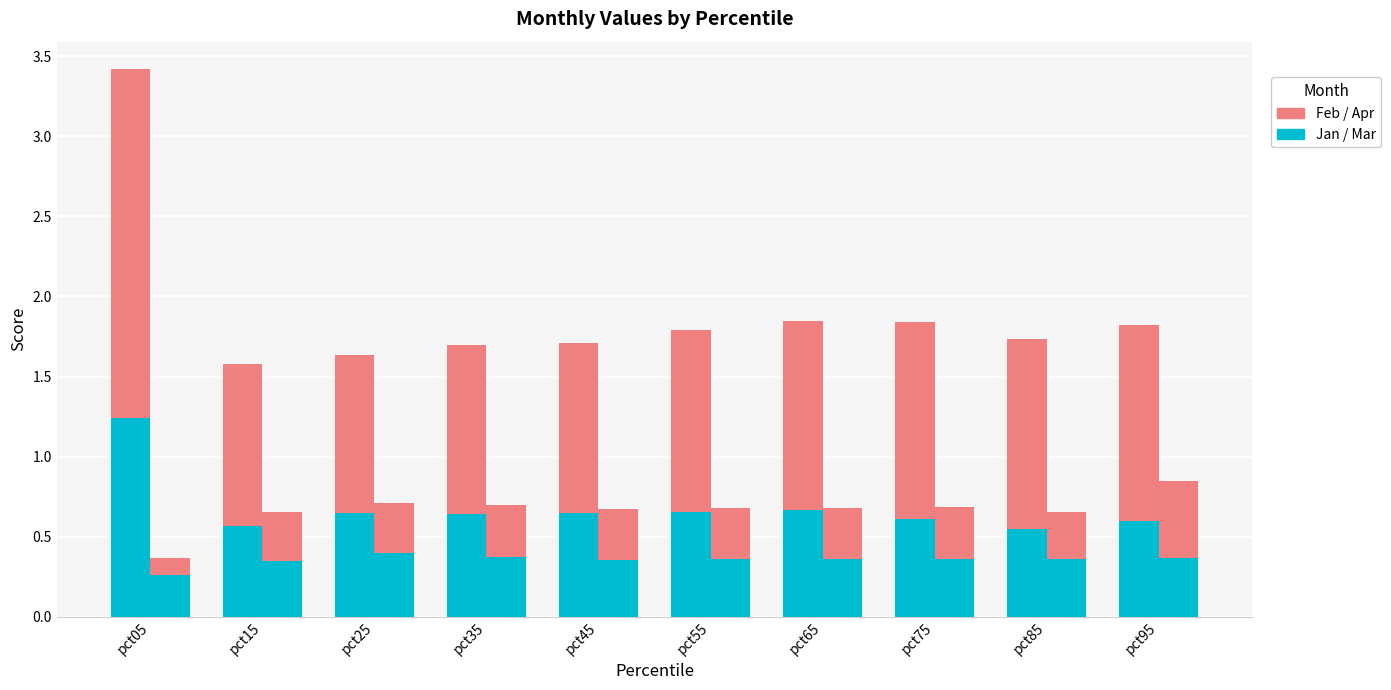

Is it true that Jan equals 0.2 at pct45?

False